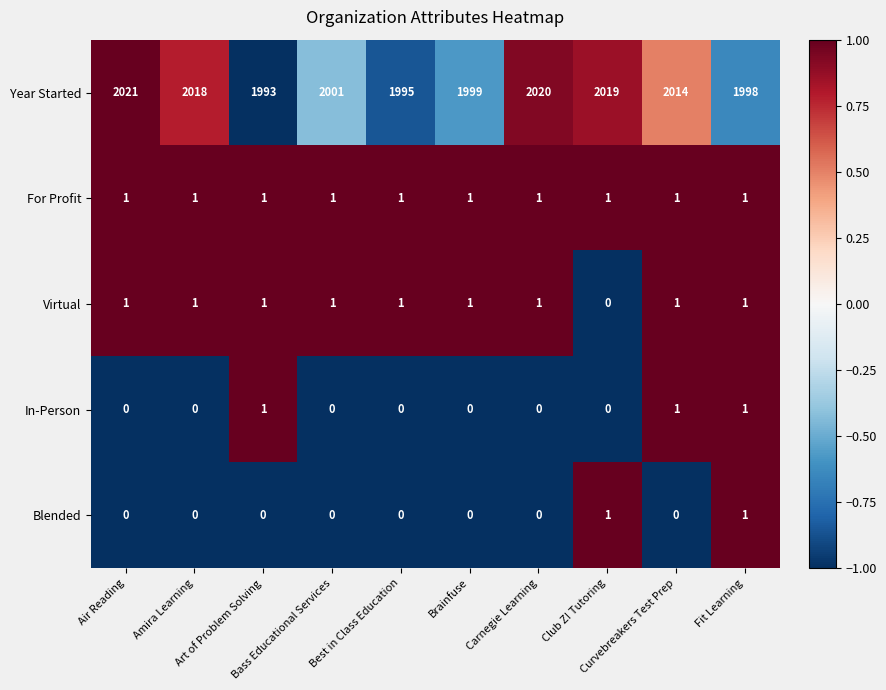

Which series has the largest total across all categories?

Year Started